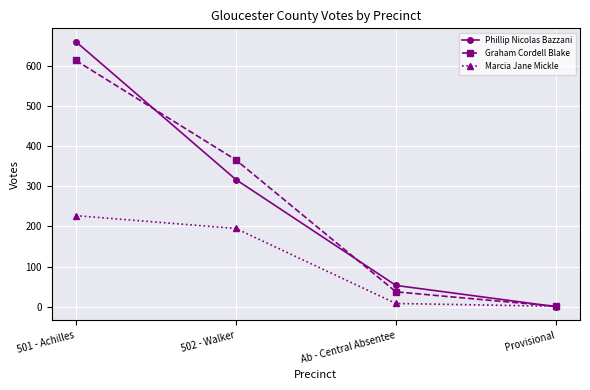

At how many categories does at least one series exceed 237?

2